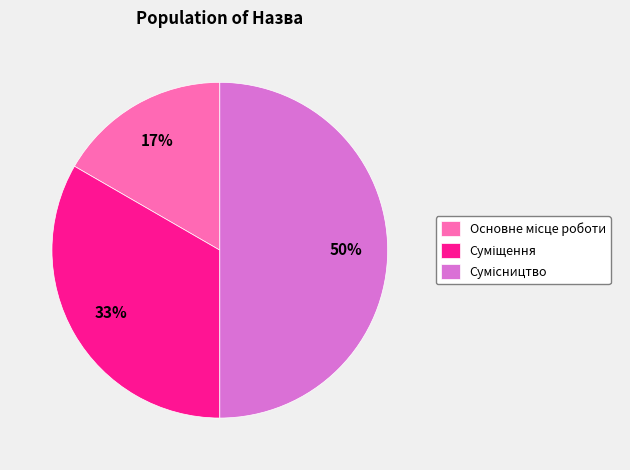

To the nearest percent, what is the average slice percentage?

33%